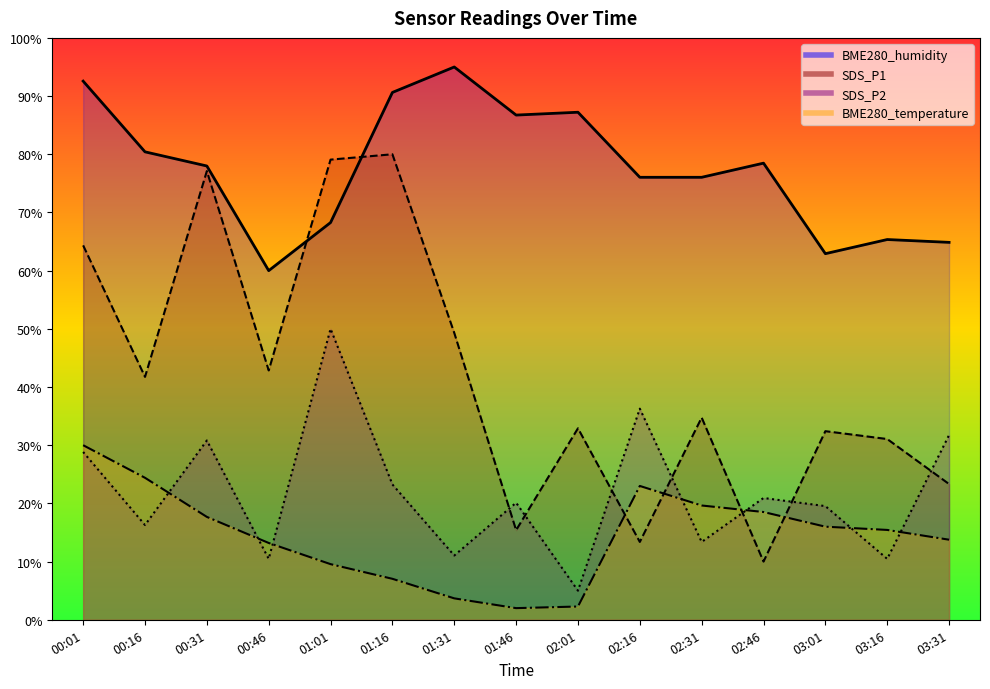

Reading left to right, list all the values displayed in this chart.

SDS_P1: 00:01=64.3	00:16=41.7	00:31=77.1	00:46=42.9	01:01=79.1	01:16=80.0	01:31=49.3	01:46=15.4	02:01=32.9	02:16=13.4	02:31=34.7	02:46=10.0	03:01=32.4	03:16=31.1	03:31=23.3
SDS_P2: 00:01=28.8	00:16=16.3	00:31=30.8	00:46=10.5	01:01=50.0	01:16=23.3	01:31=11.0	01:46=20.1	02:01=5.0	02:16=36.3	02:31=13.4	02:46=20.9	03:01=19.5	03:16=10.5	03:31=31.7
BME280_temperature: 00:01=30.0	00:16=24.4	00:31=17.7	00:46=13.2	01:01=9.6	01:16=7.0	01:31=3.7	01:46=2.0	02:01=2.3	02:16=23.0	02:31=19.6	02:46=18.5	03:01=16.0	03:16=15.4	03:31=13.8
BME280_humidity: 00:01=92.6	00:16=80.4	00:31=78.0	00:46=60.0	01:01=68.3	01:16=90.6	01:31=95.0	01:46=86.7	02:01=87.2	02:16=76.0	02:31=76.0	02:46=78.5	03:01=62.9	03:16=65.3	03:31=64.9